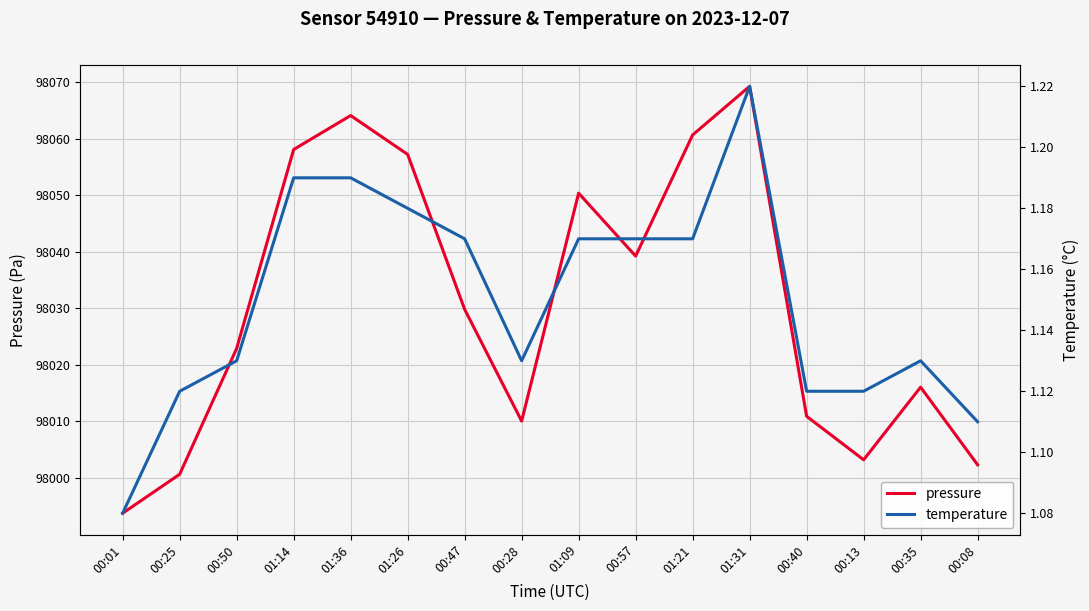

List the series in order of their overall mean, highest first.

pressure, temperature